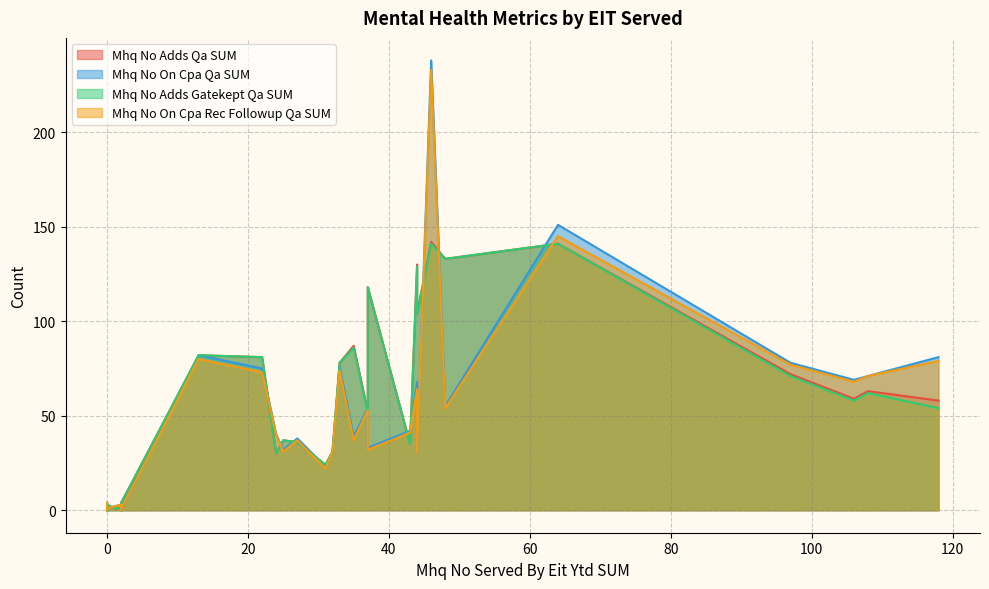

How many series are shown in this chart?

4